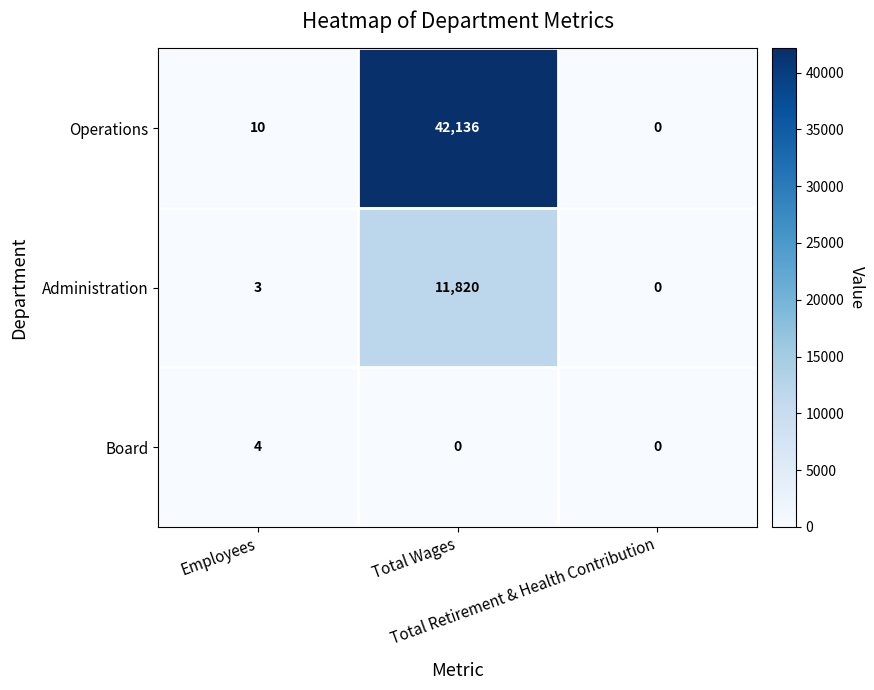

What is the difference between the maximum and second lowest values in the Operations series?

42126